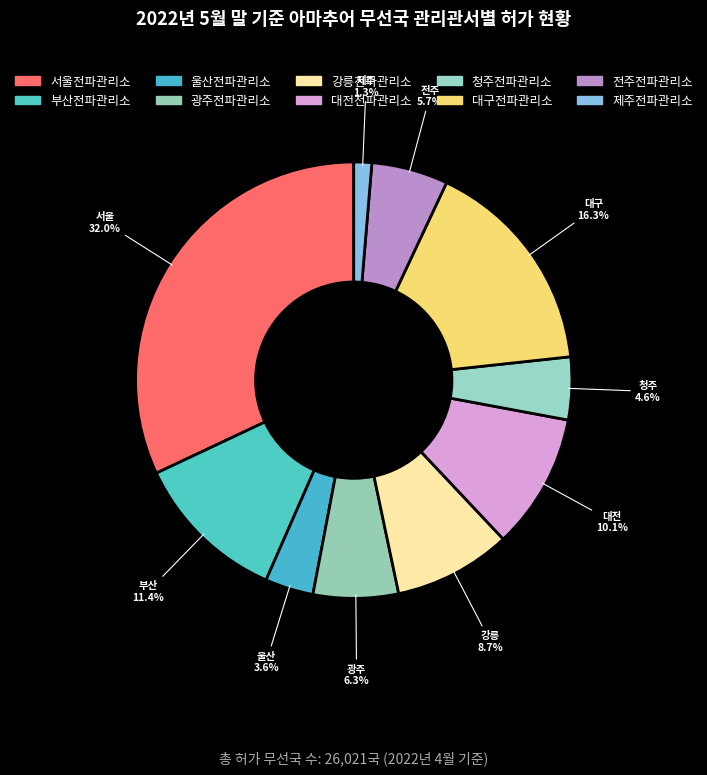

To the nearest percent, what is the difference between the largest and smallest slice percentages?

31%